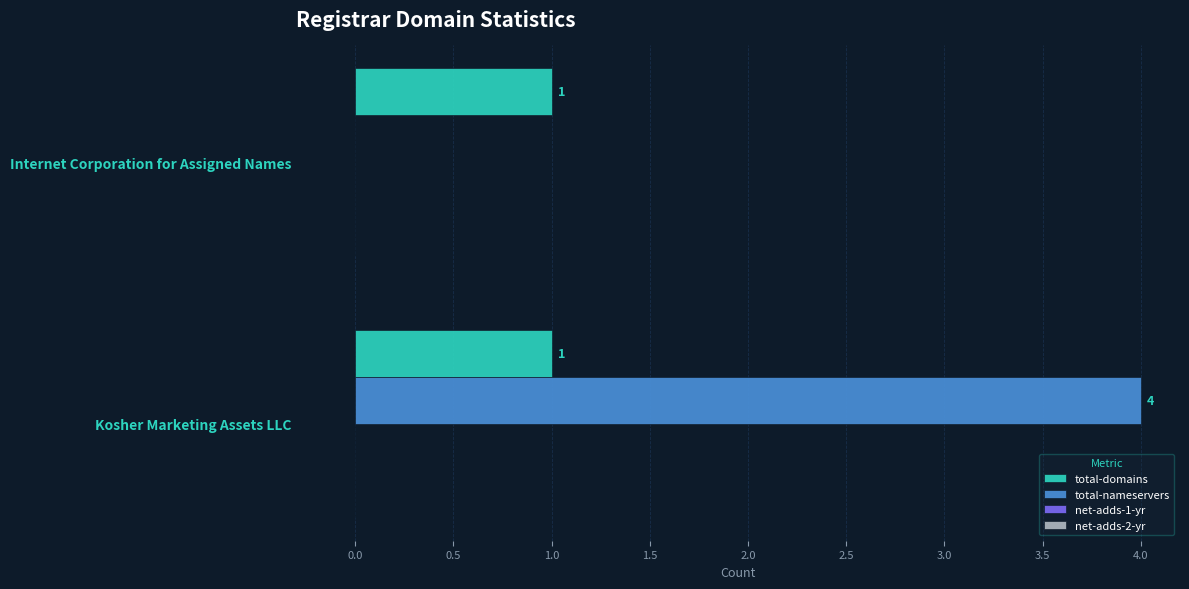

The value of total-nameservers at Kosher Marketing Assets LLC is 4. True or false?

True